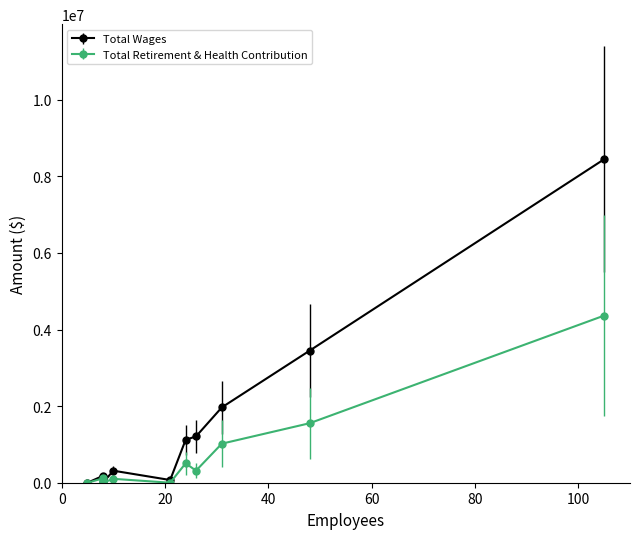

Rank the series by their maximum value, from highest to lowest.

Total Wages, Total Retirement & Health Contribution